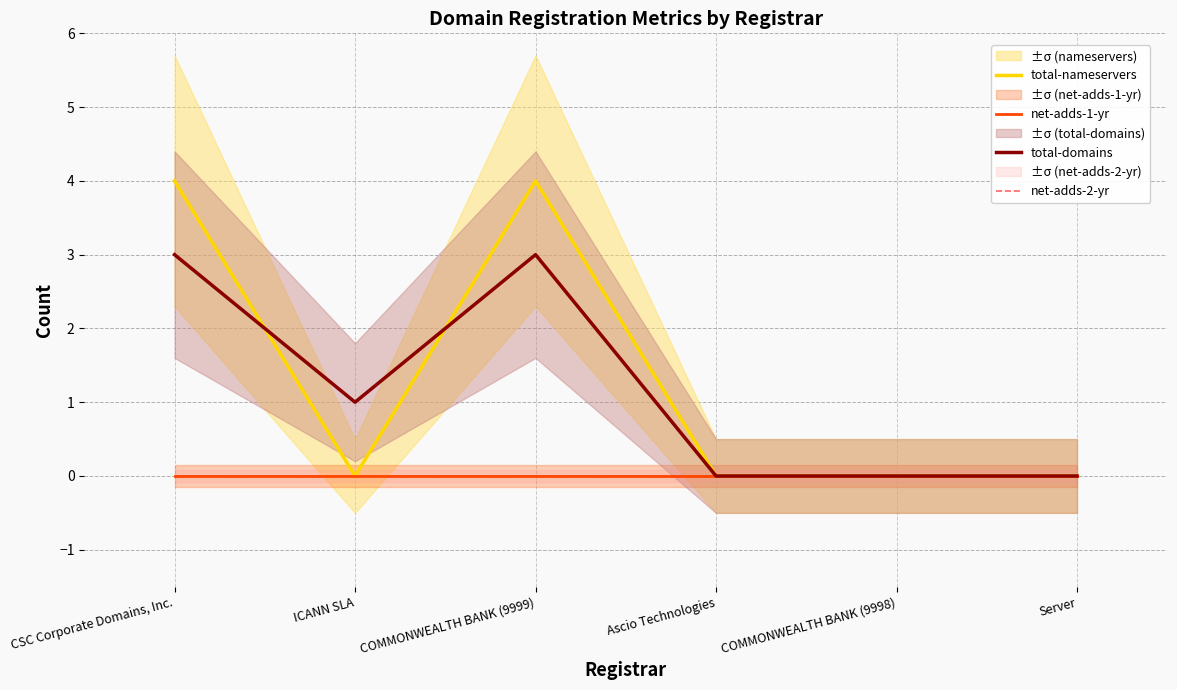

What are all the series names shown in the legend?

total-nameservers, net-adds-1-yr, total-domains, net-adds-2-yr